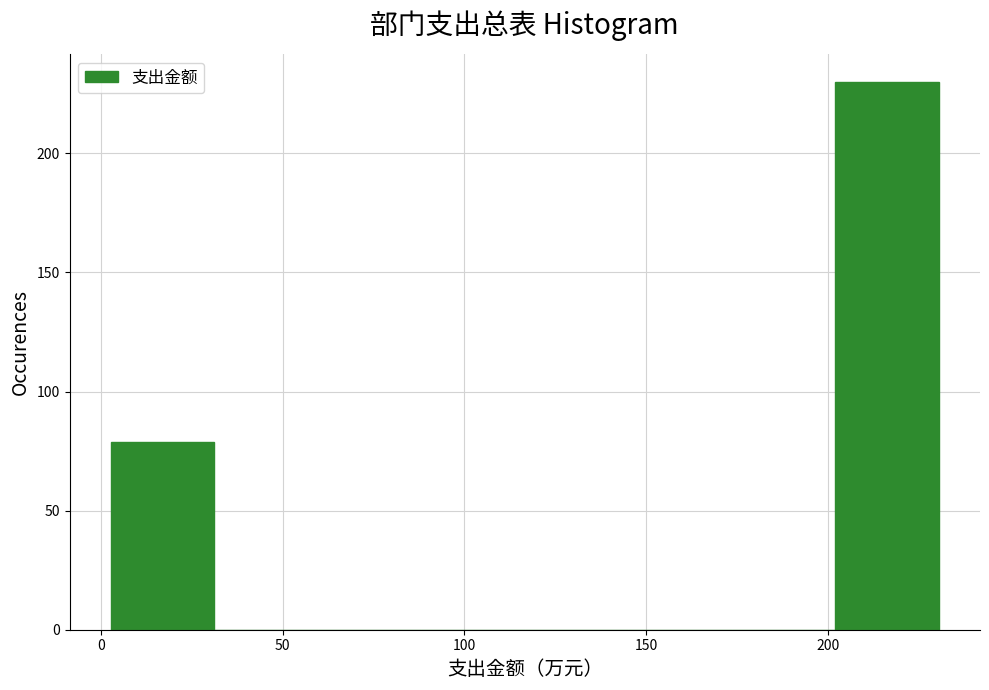

Reading left to right, transcribe this chart: for each bar, give the range it covers on the x-axis and its height. Neither the bar edges nor the heights are printed on the chart, so give them approximately, as read against the axes.

5 to 30: 80
30 to 60: 0
60 to 90: 0
90 to 115: 0
115 to 145: 0
145 to 175: 0
175 to 200: 0
200 to 230: 230